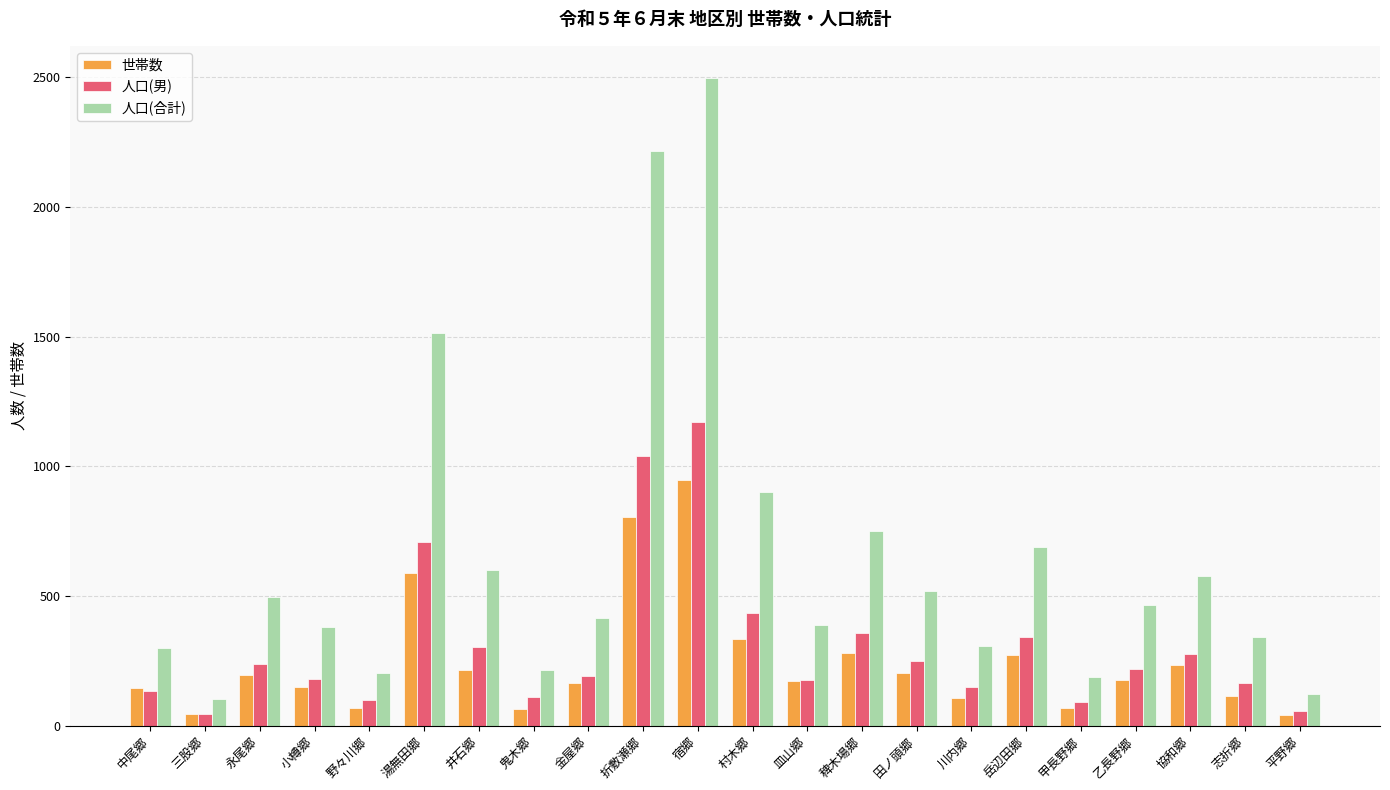

Which series has the largest range (max minus min)?

人口(合計)